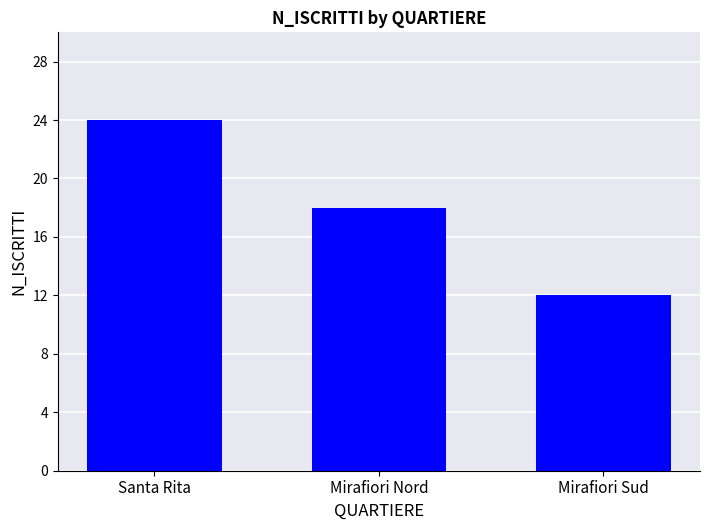

Rank the categories by value from highest to lowest.

Santa Rita, Mirafiori Nord, Mirafiori Sud